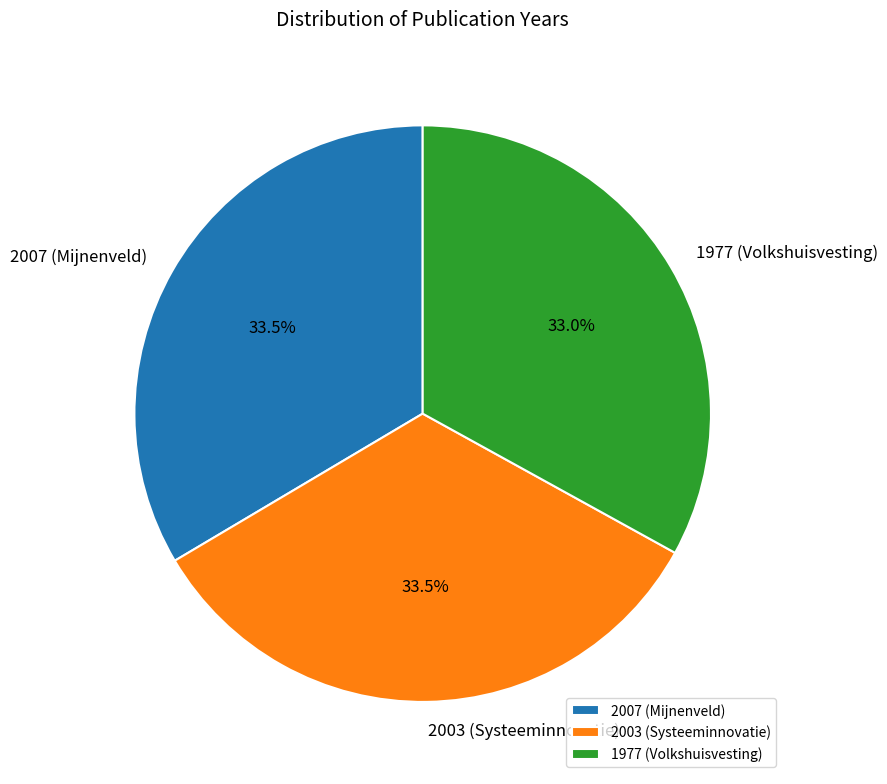

Is the sum of 2007 (Mijnenveld) and 1977 (Volkshuisvesting) greater than half?

Yes